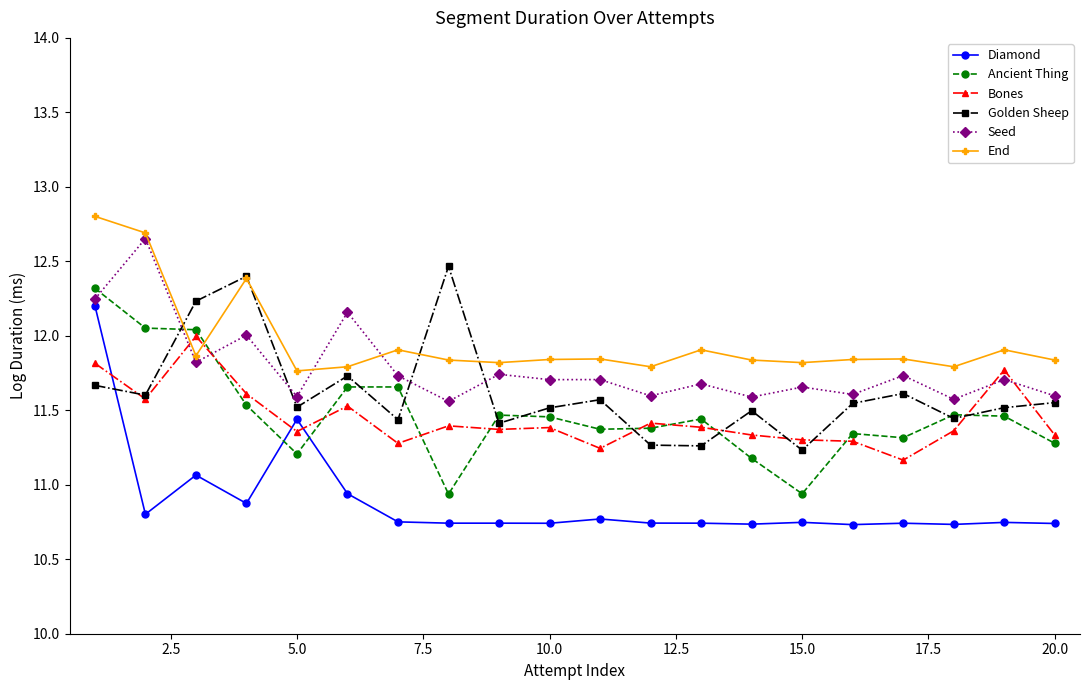

Which series ends up on top after the final intersection of Golden Sheep and End?

End